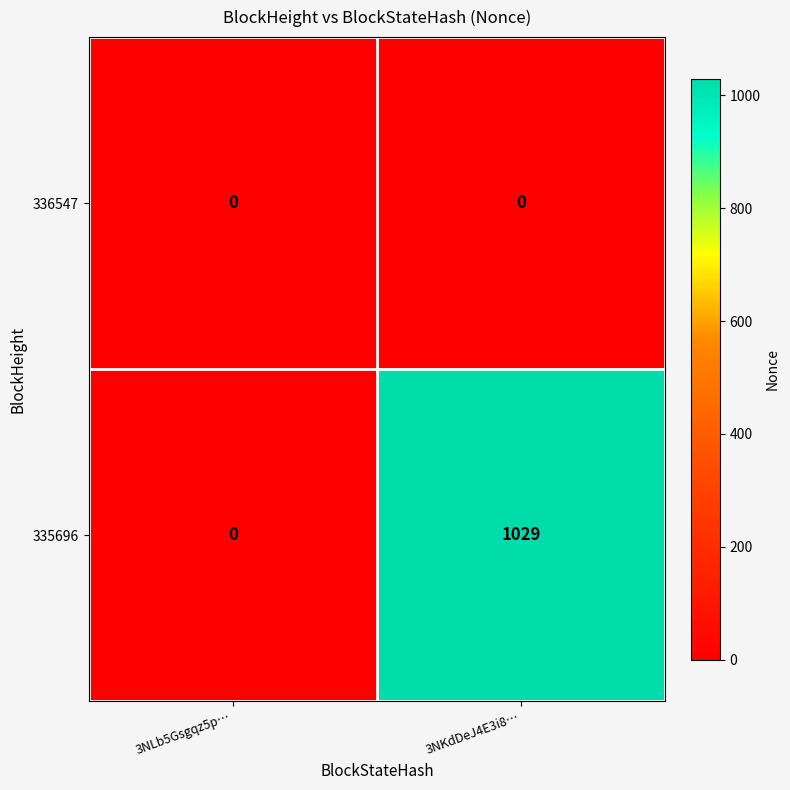

Reading left to right, transcribe all the data shown in this chart.

336547: 3NLb5Gsgqz5p…=0	3NKdDeJ4E3i8…=0
335696: 3NLb5Gsgqz5p…=0	3NKdDeJ4E3i8…=1029